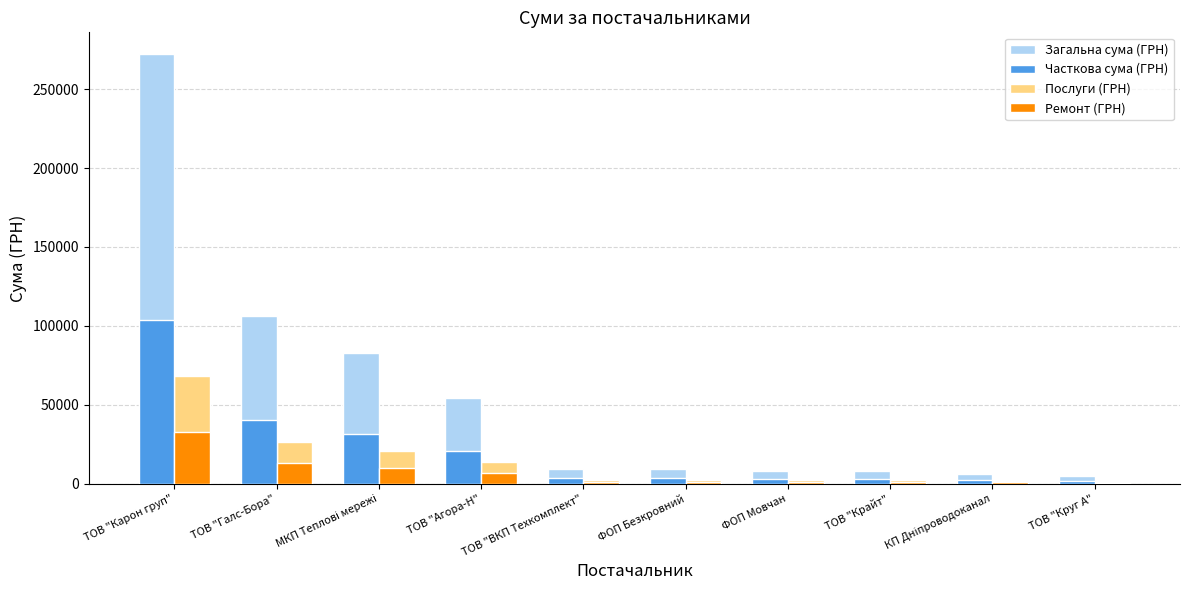

What is the maximum value shown in the chart?

272422.2